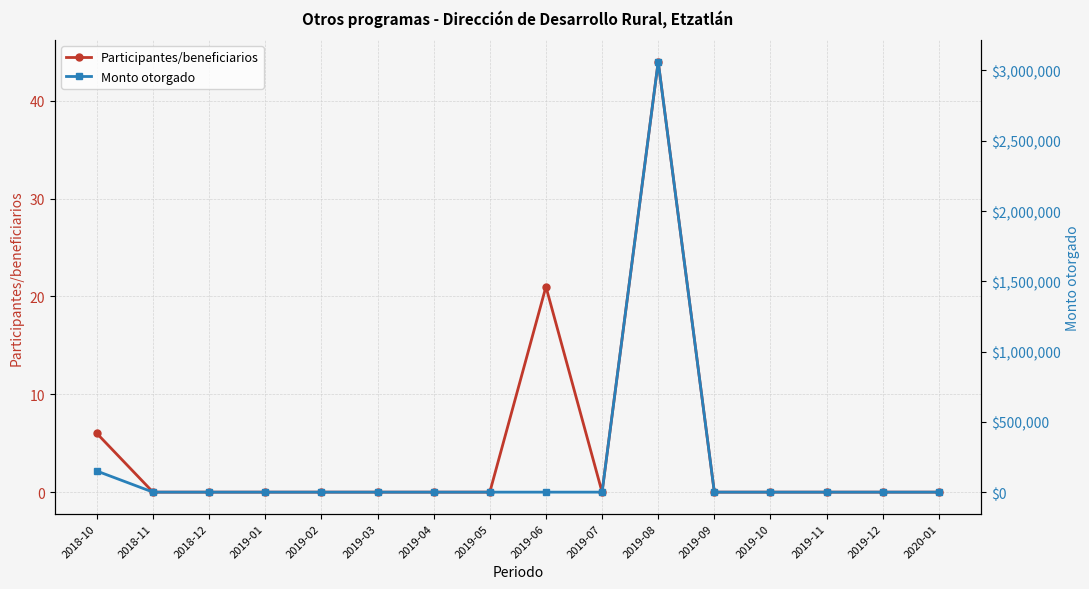

True or false: Participantes/beneficiarios has a value of 0 at 2018-11.

True